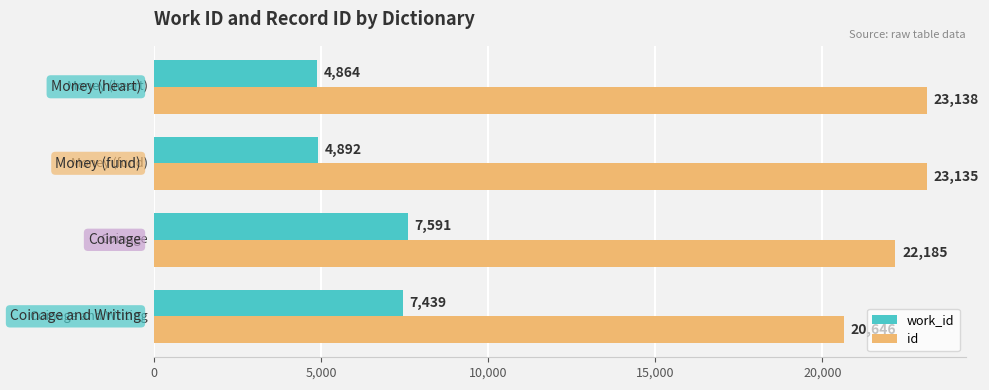

Which series has the largest range (max minus min)?

work_id